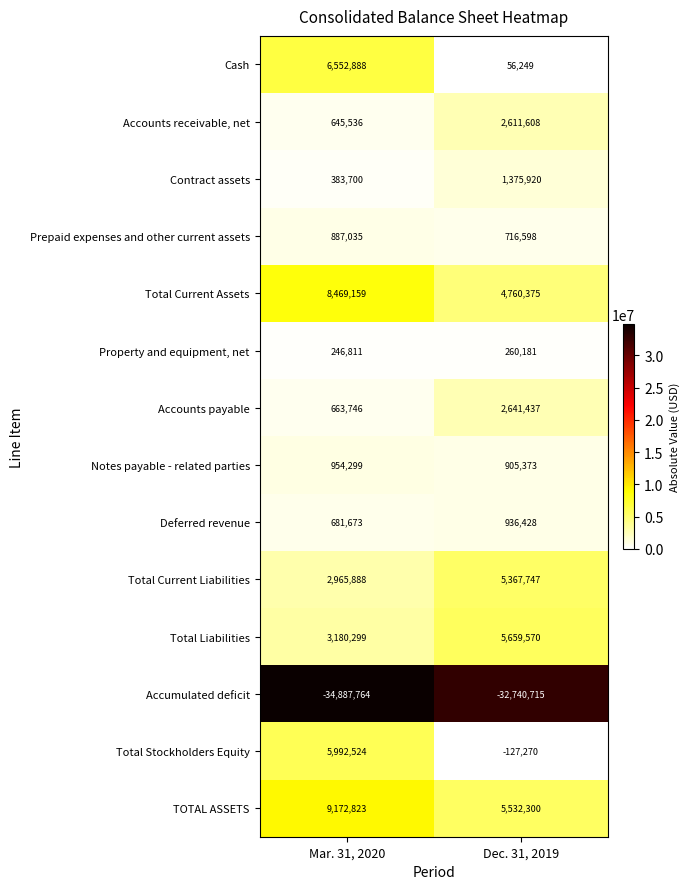

At which label is Total Current Liabilities closest to 4166817?

Mar. 31, 2020